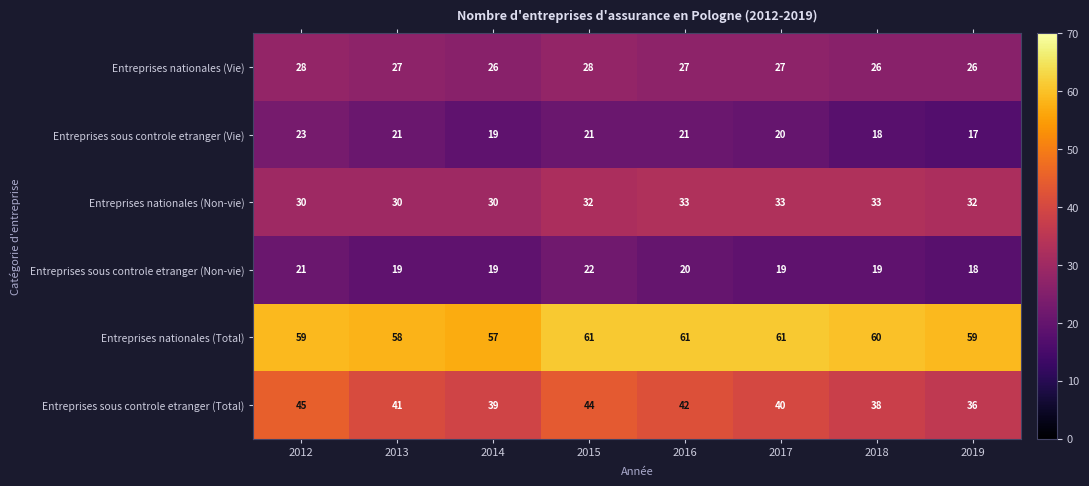

Rank the series at 2019 from highest to lowest value.

Entreprises nationales (Total), Entreprises sous controle etranger (Total), Entreprises nationales (Non-vie), Entreprises nationales (Vie), Entreprises sous controle etranger (Non-vie), Entreprises sous controle etranger (Vie)